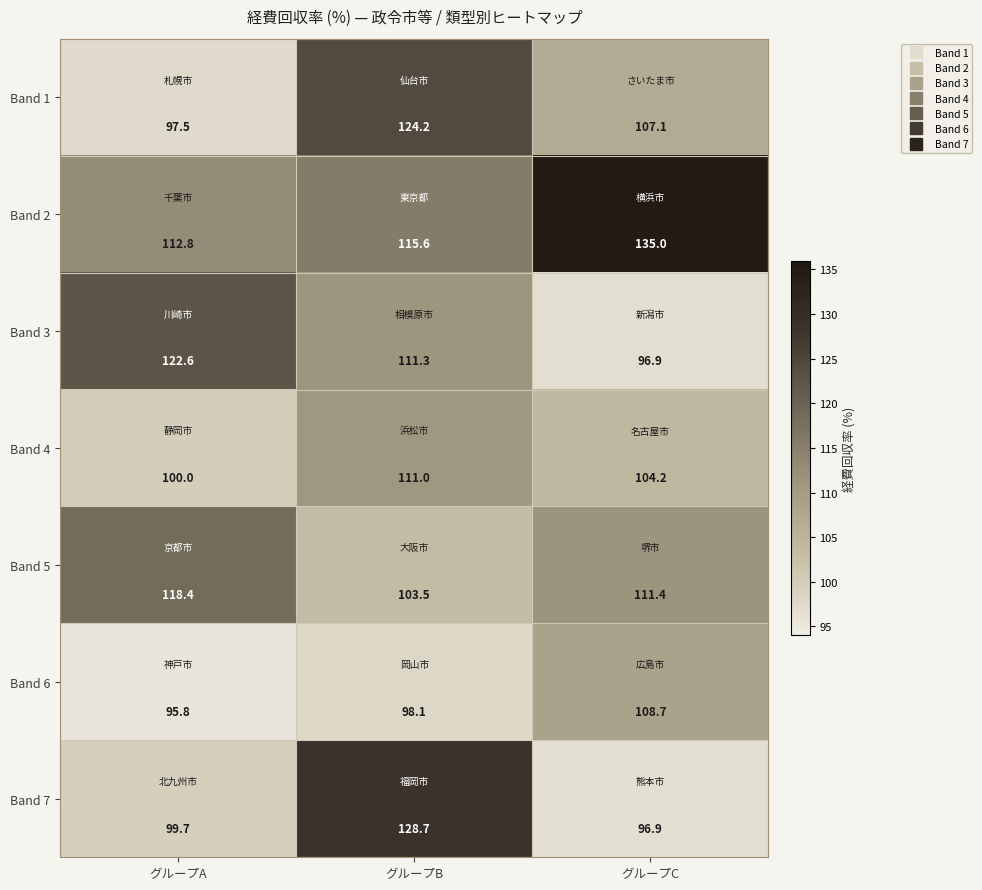

What is the difference between the maximum and minimum values in the Band 5 series?

14.9